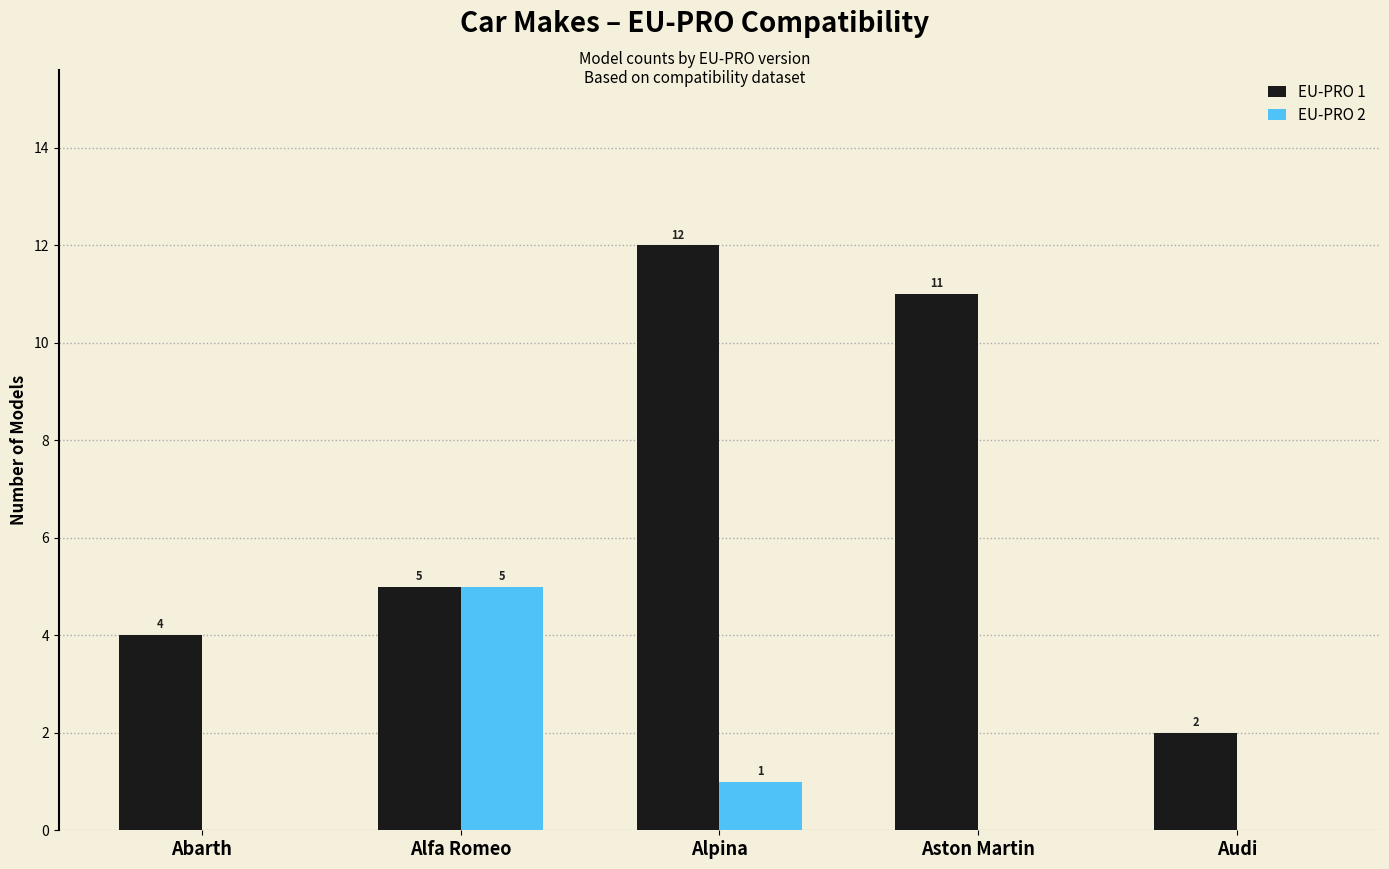

The value of EU-PRO 2 at Abarth is 0. True or false?

True